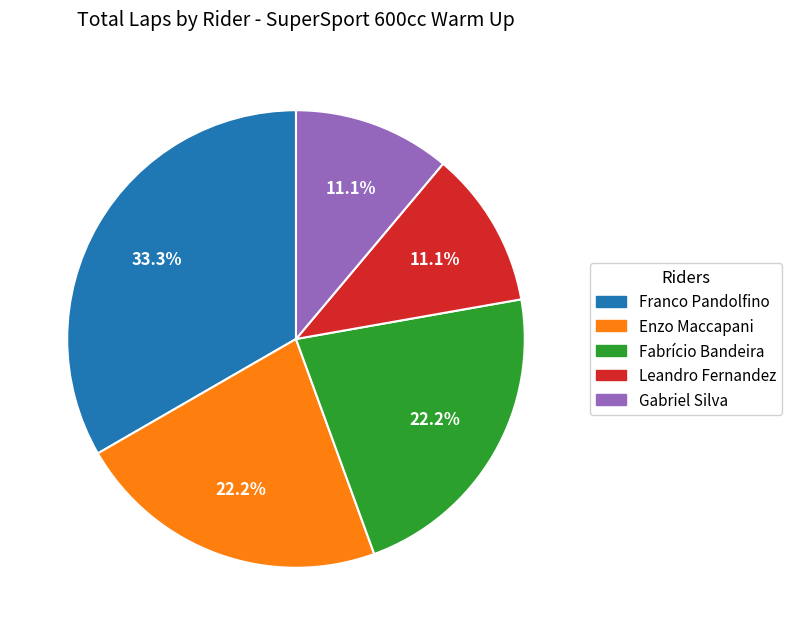

To the nearest percent, what is the difference between the Fabrício Bandeira and Leandro Fernandez slice percentages?

11%